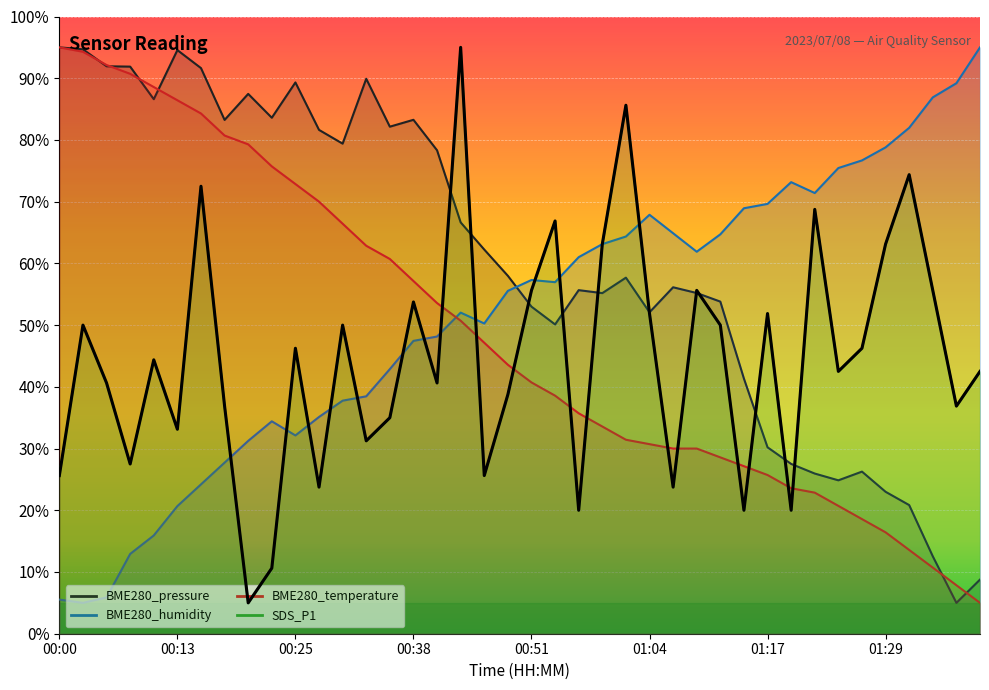

What is the total value across all series at 00:59?

215.0